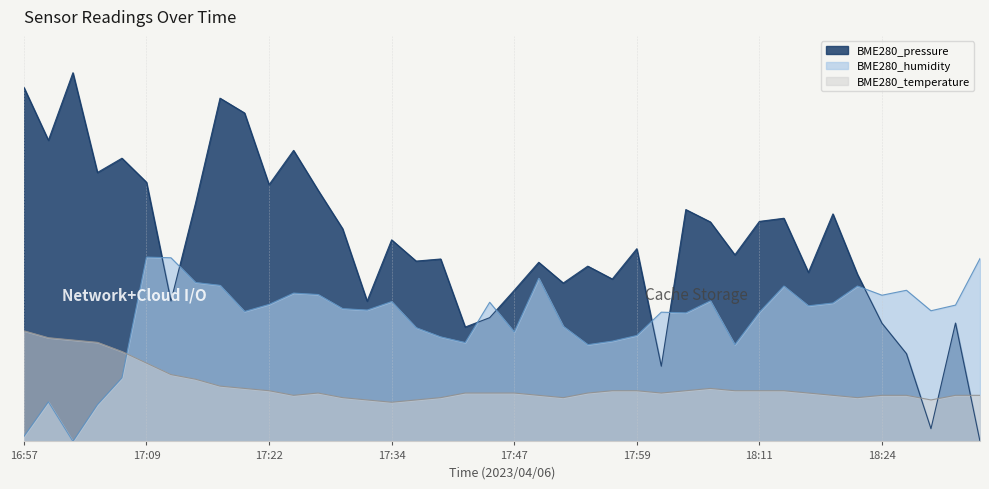

True or false: BME280_humidity has more than 1 points higher than both neighbors.

True